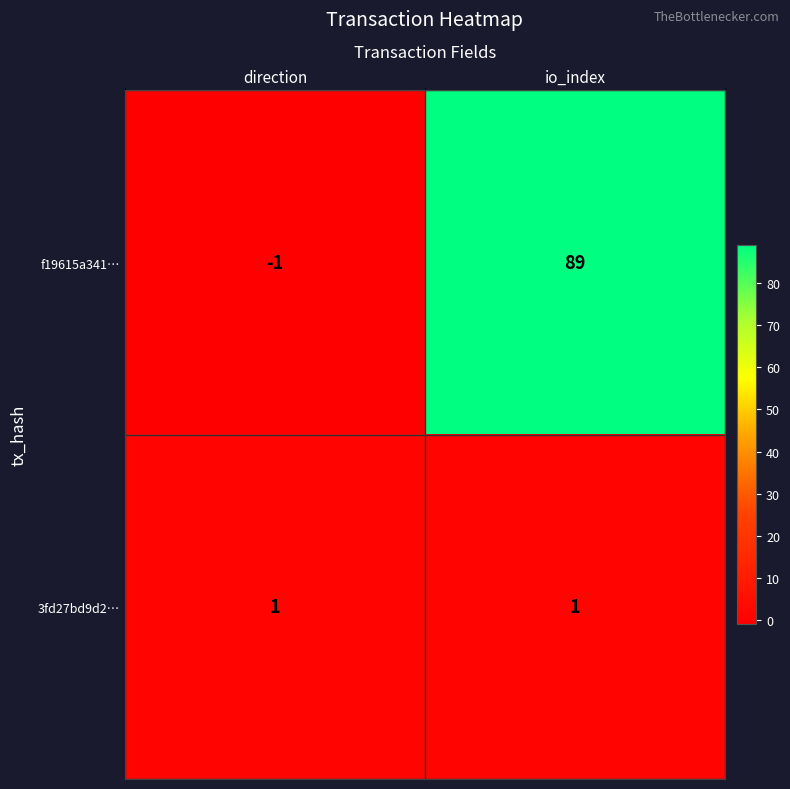

What is the difference between the highest and lowest values at io_index?

88